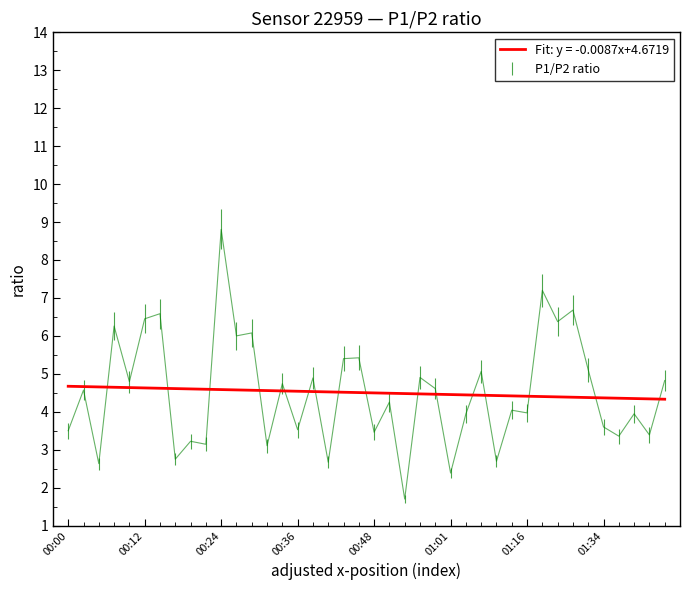

What is the sum of the P1 values at 00:17 and 00:27?

7.6